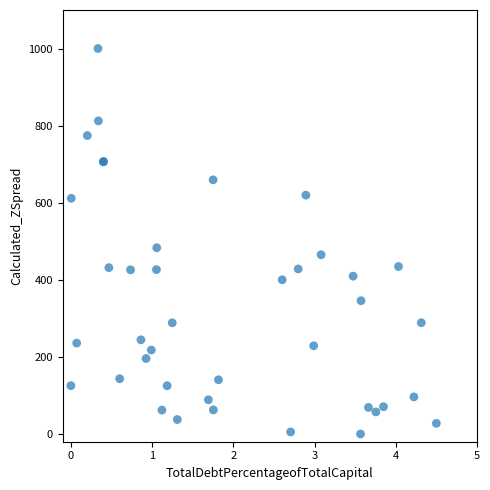

What Y value in the scatter plot is closest to 500?

483.2